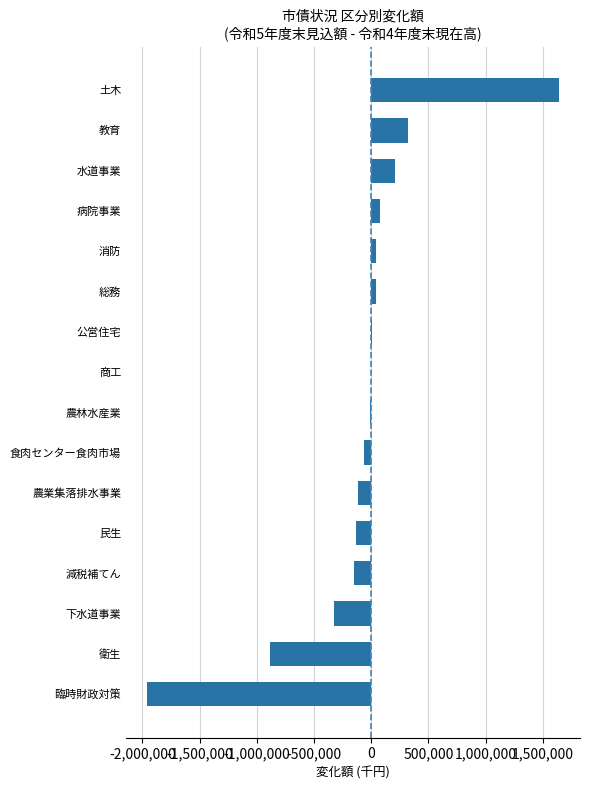

Is it true that the value at 臨時財政対策 is -3039509?

False